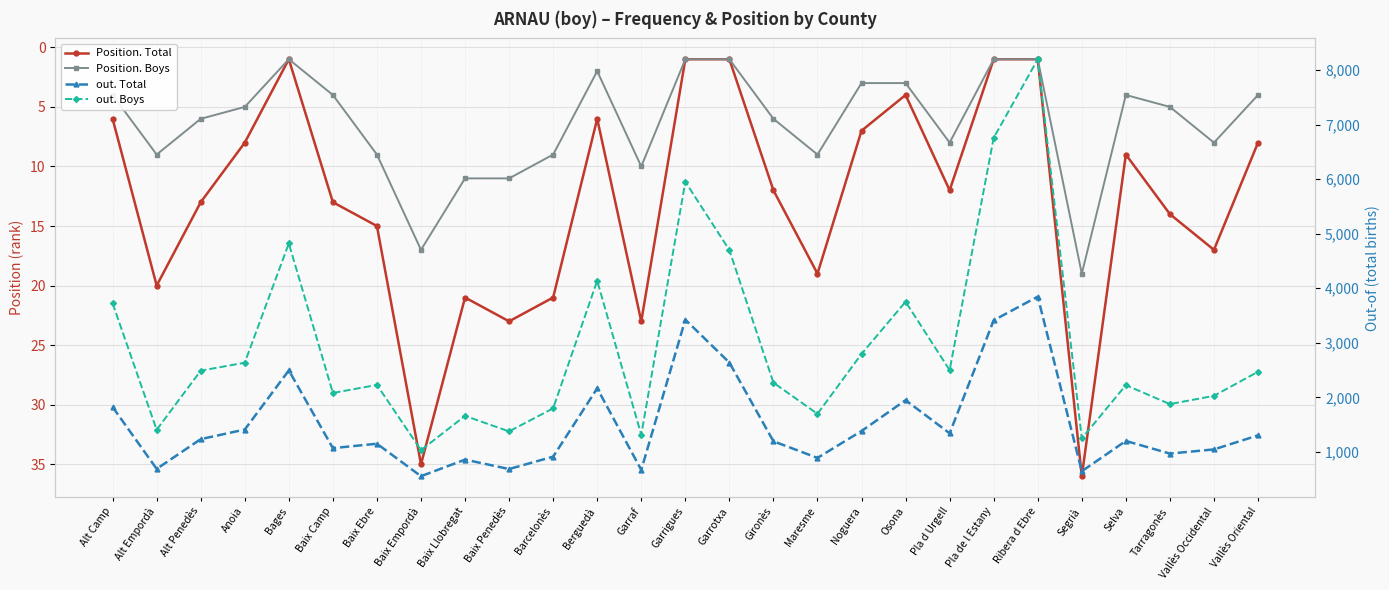

What is the spread (max minus min) of values at Garrigues?

5951